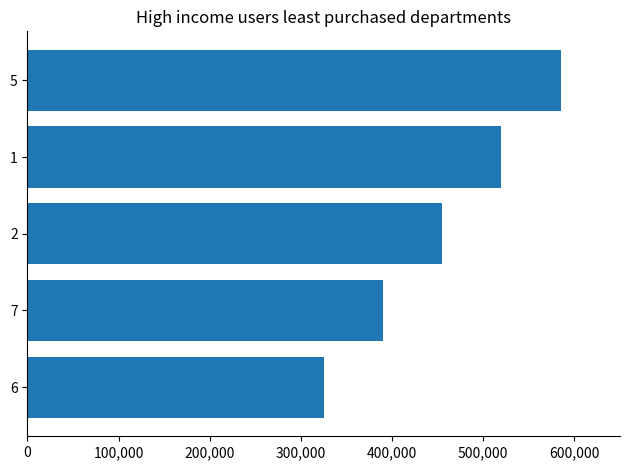

What is the approximate value at 6, to the nearest 100?

325000